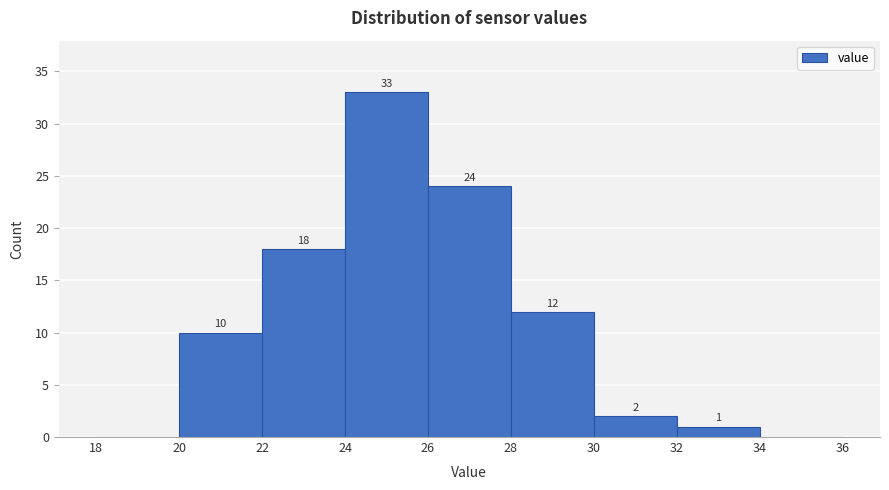

Which range on the x-axis has the tallest bar?

24 to 26